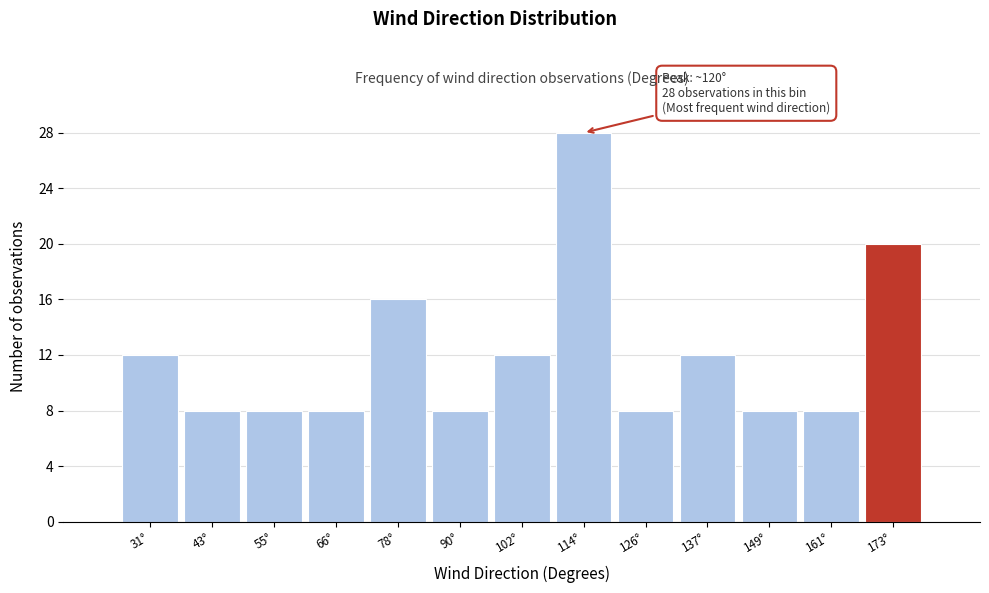

Reading left to right, transcribe all the data shown in this chart.

12	8	8	8	16	8	12	28	8	12	8	8	20